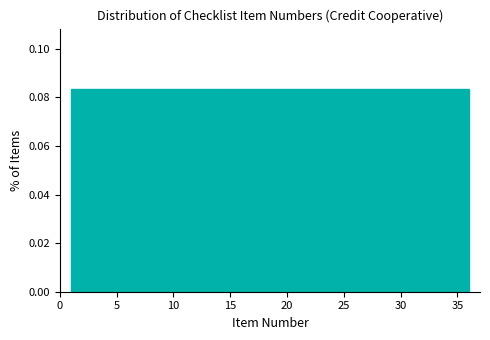

Reading left to right, transcribe this chart: for each bar, give the range it covers on the x-axis and its height. Neither the bar edges nor the heights are printed on the chart, so give them approximately, as read against the axes.

1.0 to 4.0: 0.084
4.0 to 7.0: 0.084
7.0 to 10.0: 0.084
10.0 to 12.5: 0.084
12.5 to 15.5: 0.084
15.5 to 18.5: 0.084
18.5 to 21.5: 0.084
21.5 to 24.5: 0.084
24.5 to 27.5: 0.084
27.5 to 30.0: 0.084
30.0 to 33.0: 0.084
33.0 to 36.0: 0.084